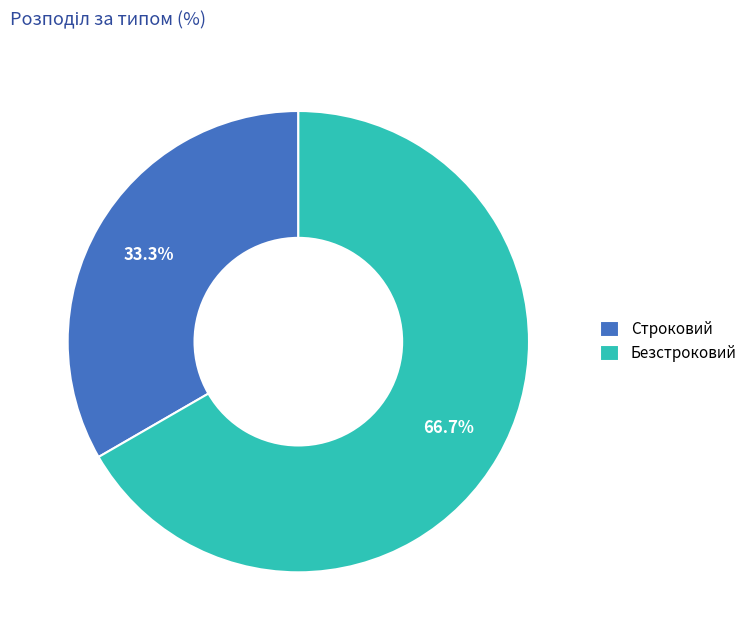

What percentage is the Строковий slice, to the nearest percent?

33%